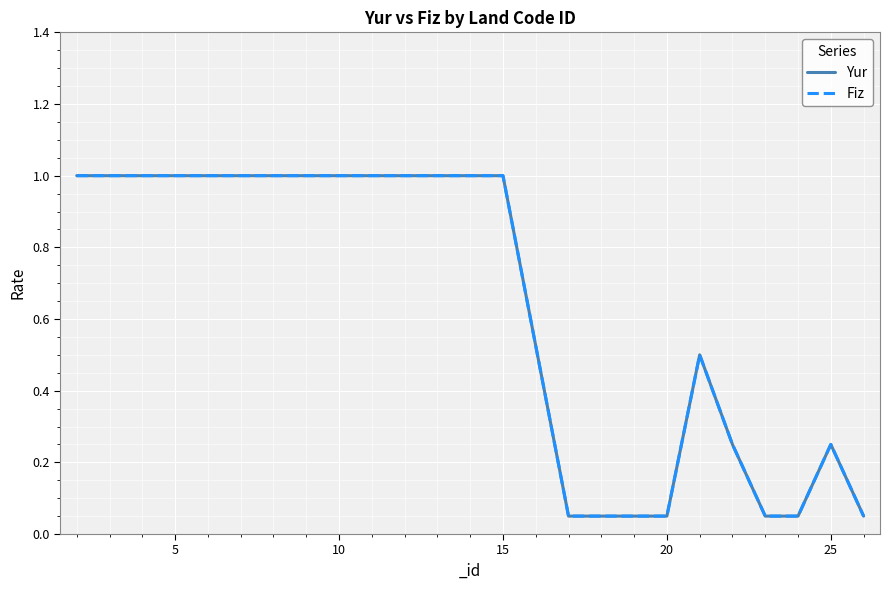

Does the chart have visible grid lines?

Yes